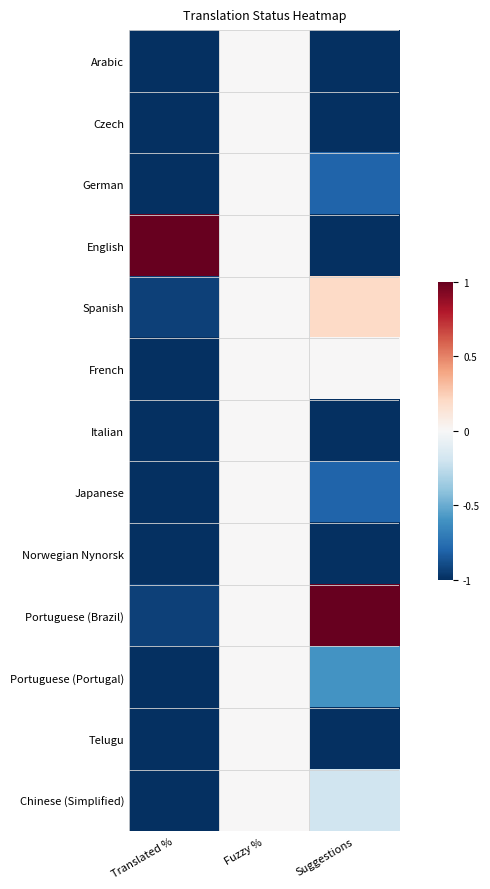

Rank the series by their maximum value, from highest to lowest.

English, Portuguese (Brazil), Spanish, Arabic, Czech, German, French, Italian, Japanese, Norwegian Nynorsk, Portuguese (Portugal), Telugu, Chinese (Simplified)